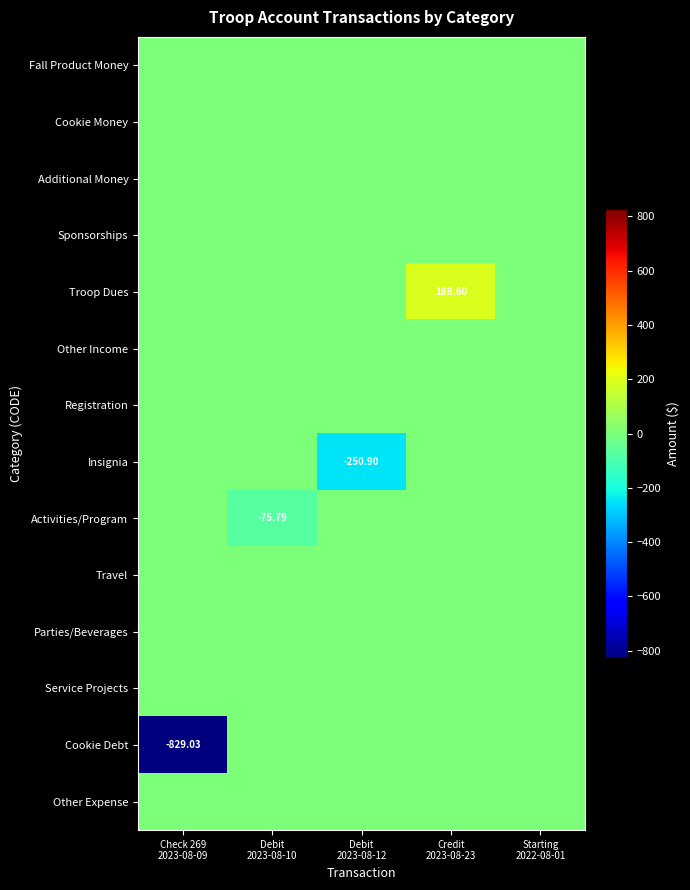

True or false: Troop Dues has a value of -102.8 at Check 269 2023-08-09.

False